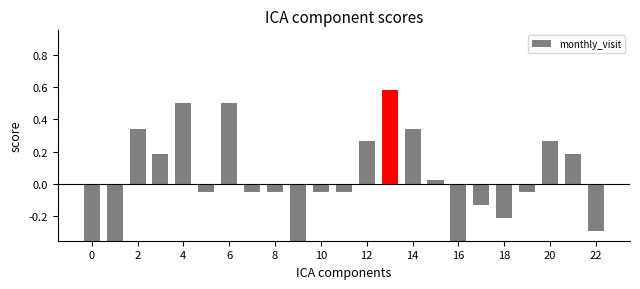

The chart shows a value of -0.1 at 10. True or false?

True